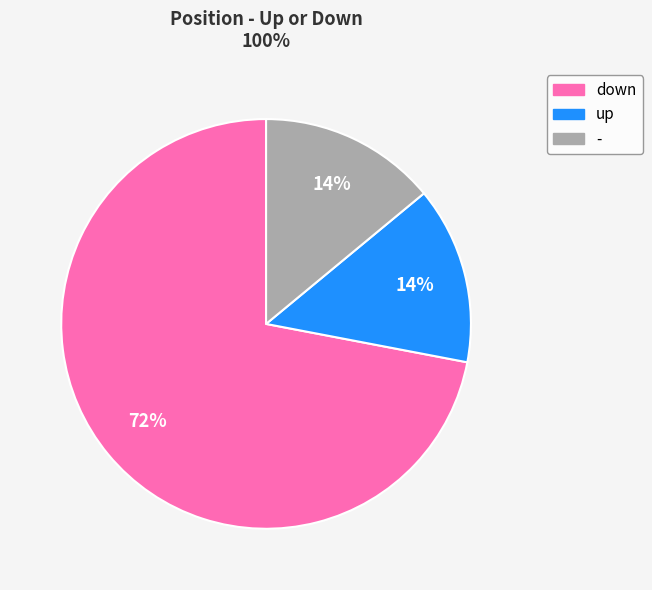

Combined, do - and down account for over 50%?

Yes